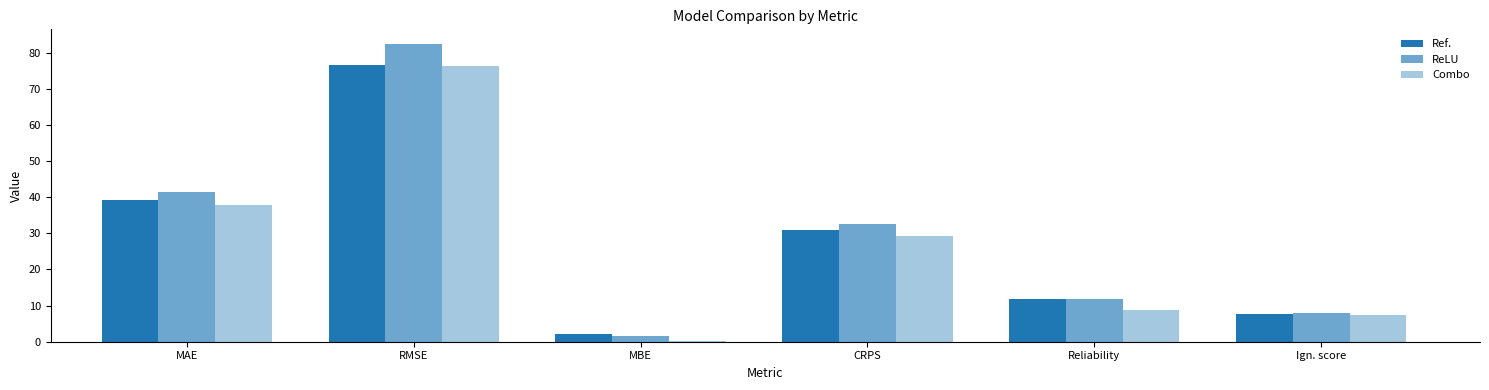

What is the minimum value for ReLU?

1.7